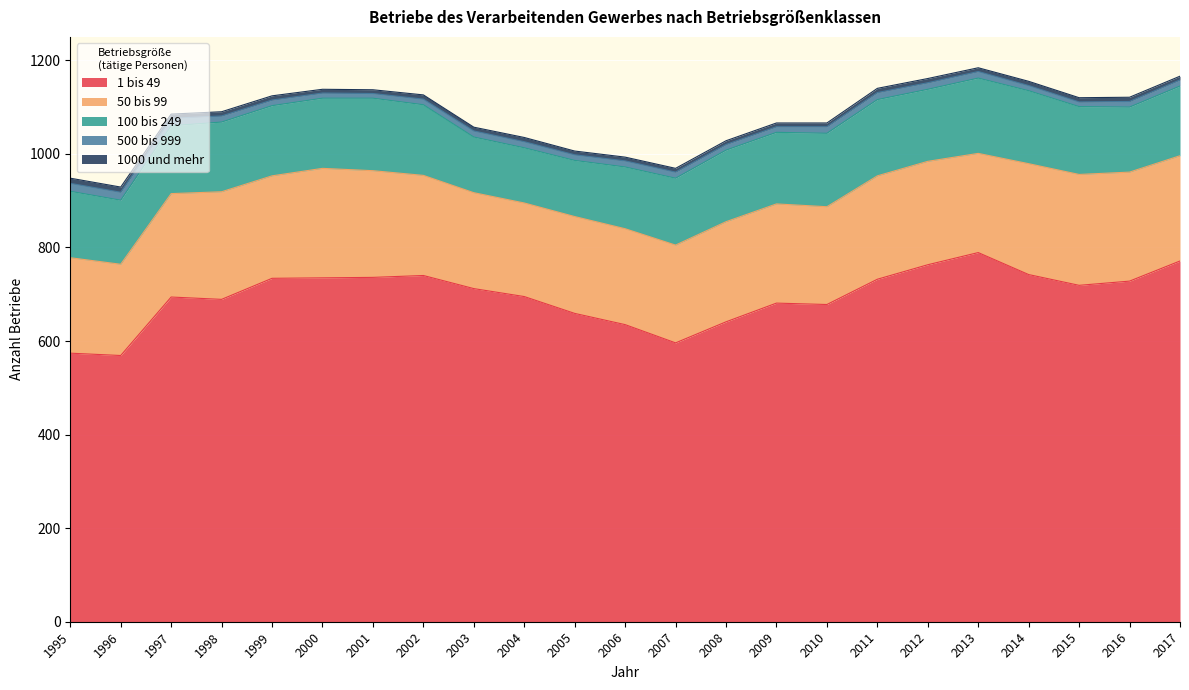

Is the value of 1 bis 49 at 1999 greater than the value of 100 bis 249 at 2000?

Yes